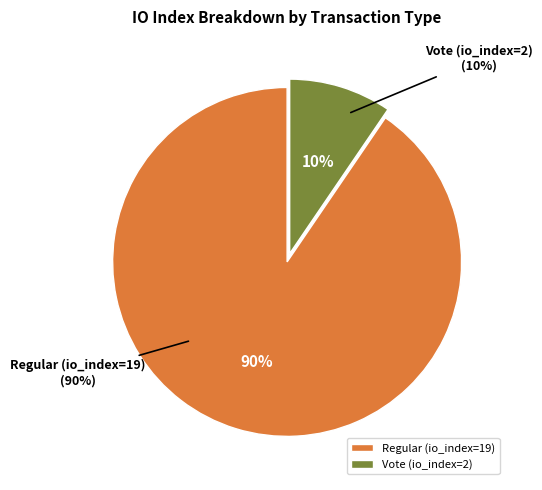

Is it true that Regular (io_index=19) is 90% of the pie?

True